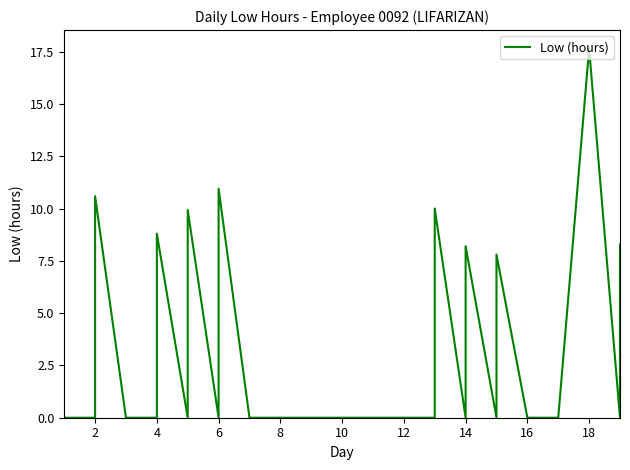

How many values are above zero?

9